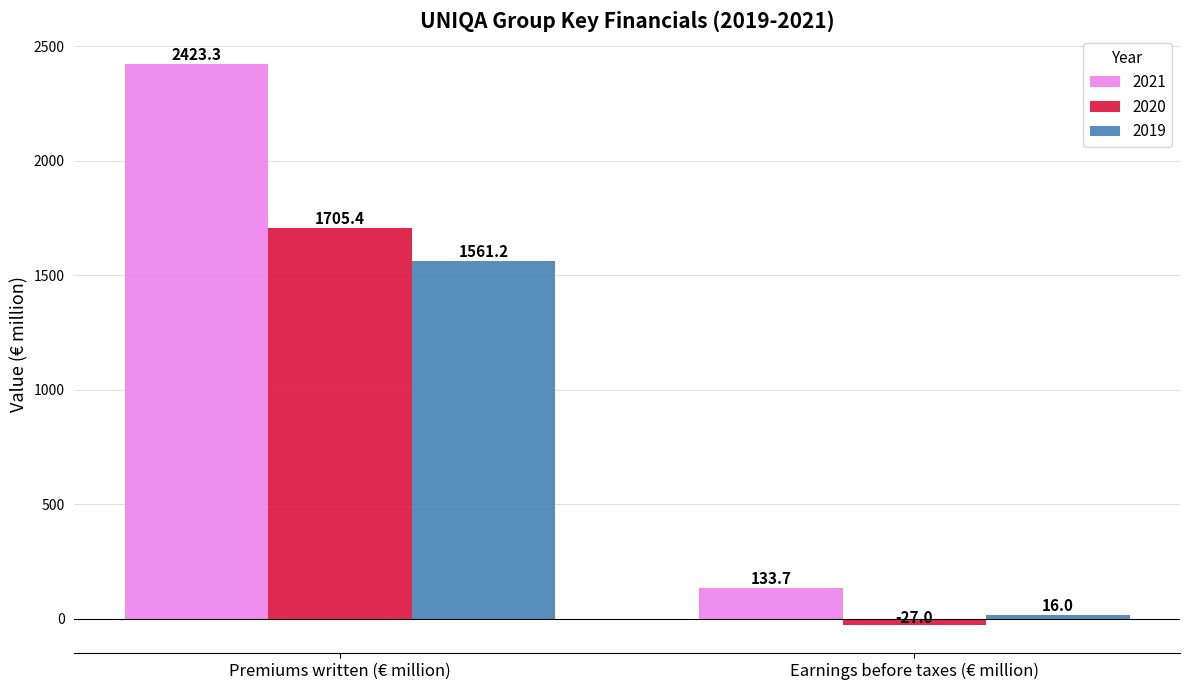

What is the total value across all series at Premiums written (€ million)?

5689.9